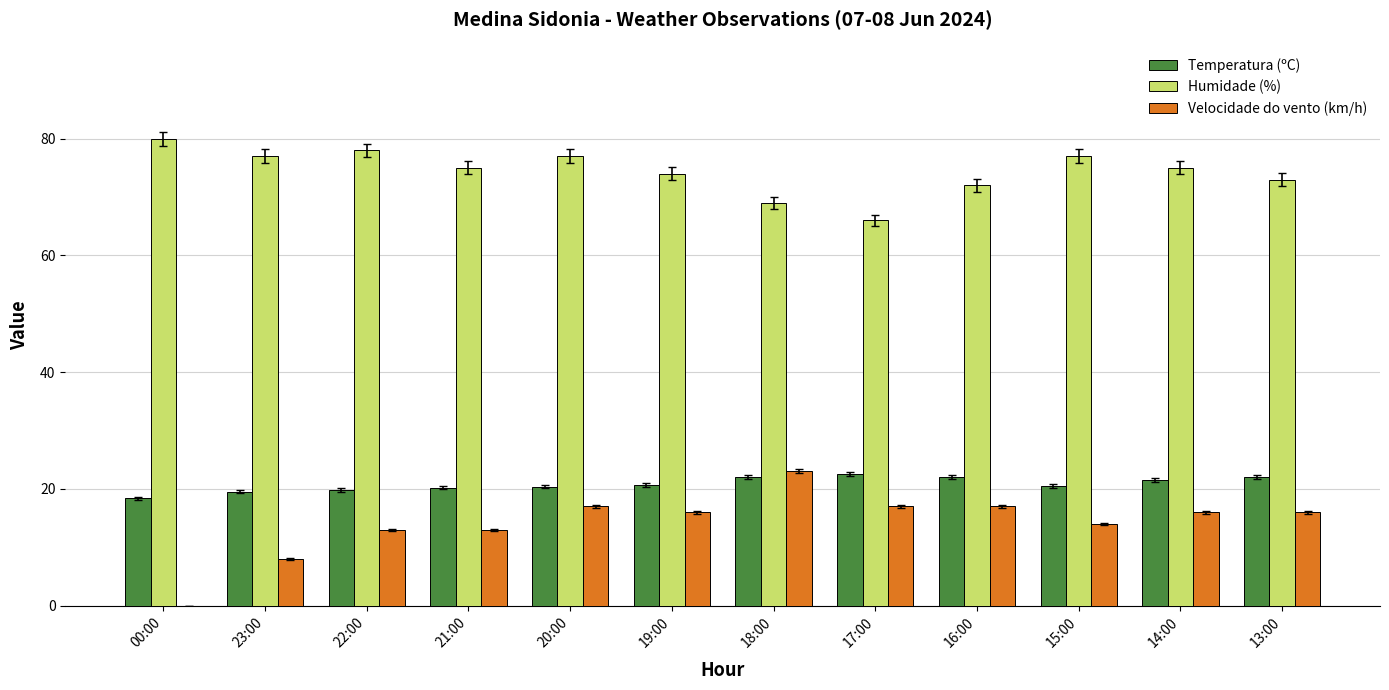

The value of Humidade (%) at 18:00 is 69.0. True or false?

True